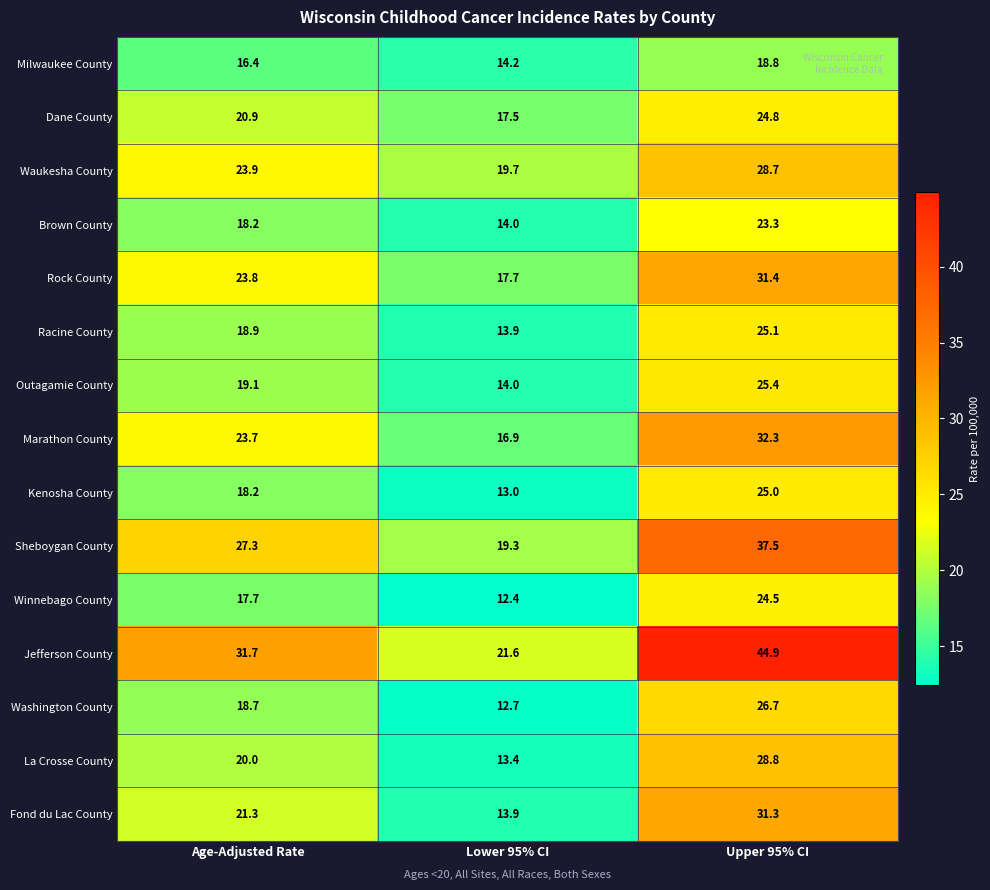

Between Age-Adjusted Rate and Lower 95% CI, which series saw the biggest shift?

Jefferson County